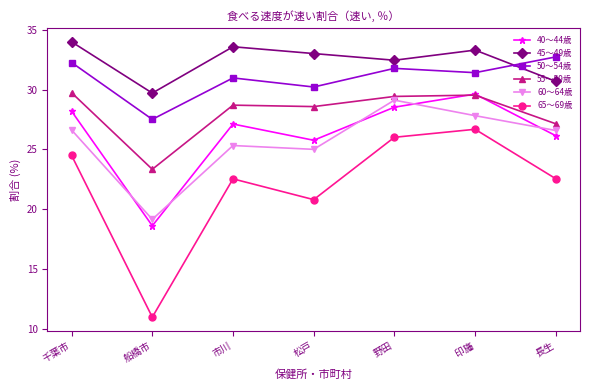

Which category has the lowest value in the 40～44歳 series?

船橋市